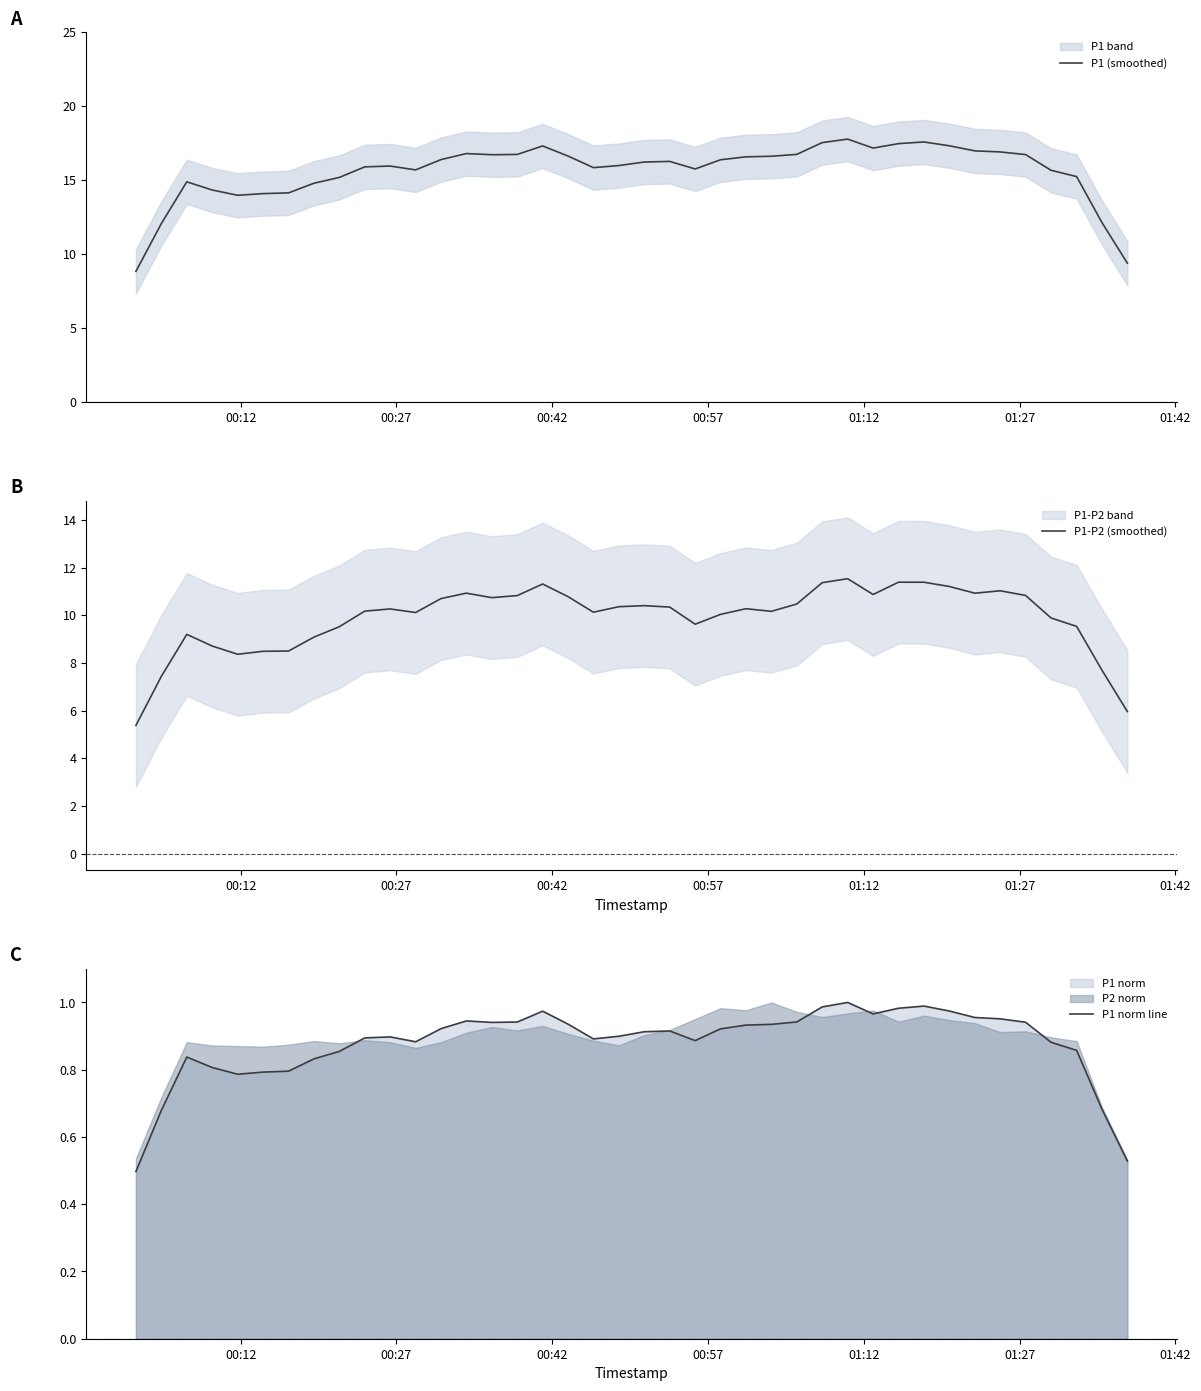

True or false: P1 norm line has more than 1 points higher than both neighbors.

True